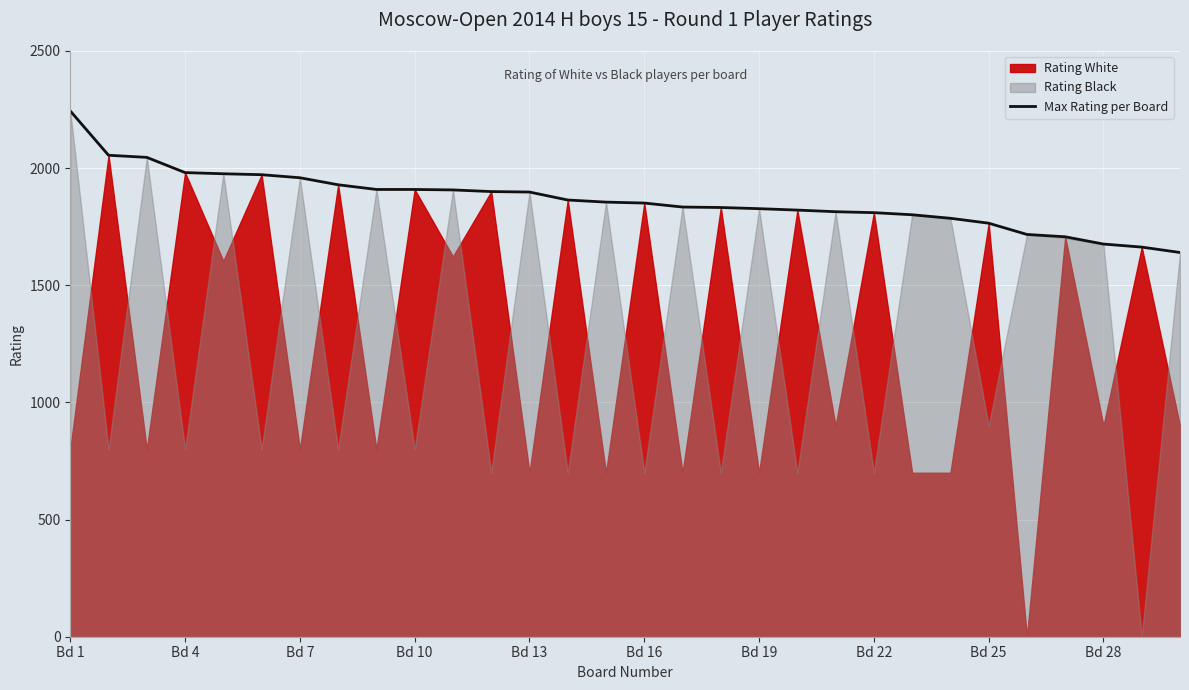

At which label does Max Rating per Board reach its peak?

Bd 1